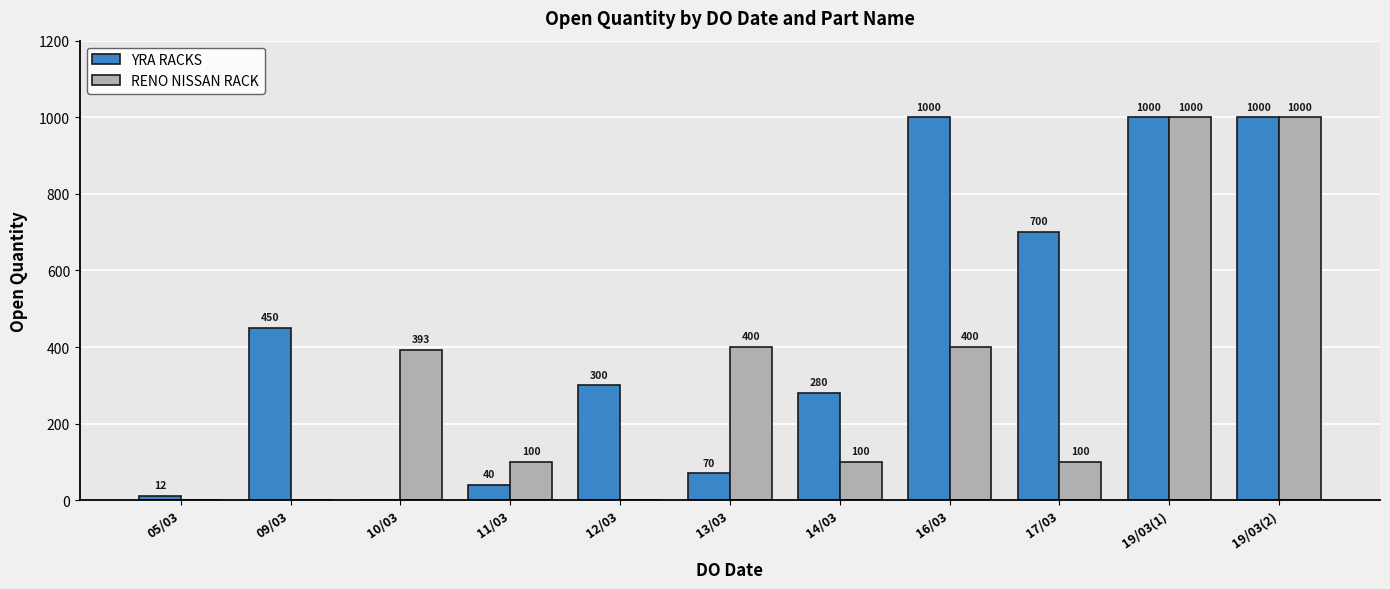

Where is YRA RACKS nearest to the value 500?

09/03